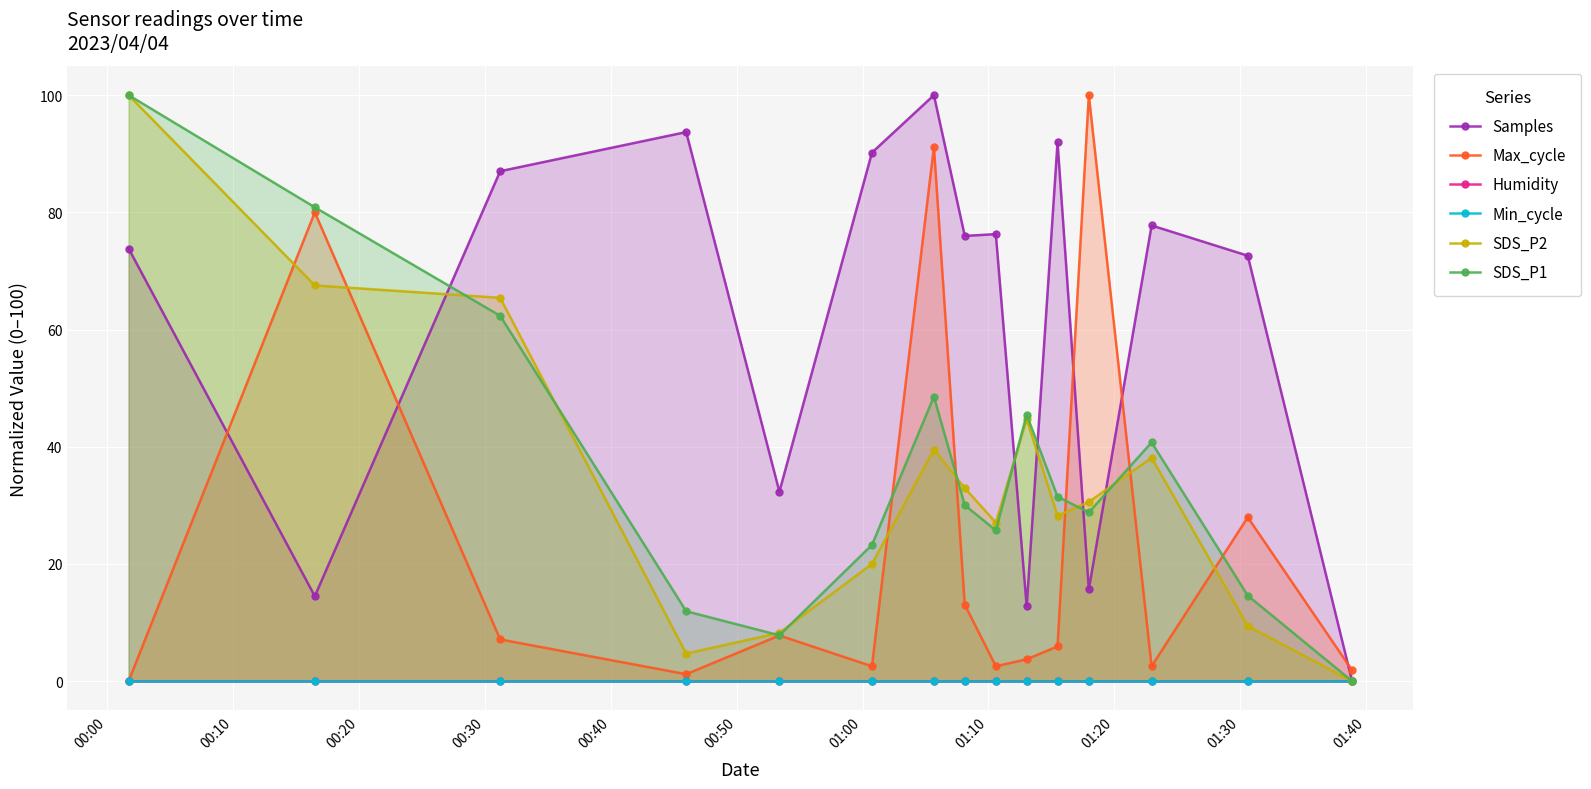

What is the value of the SDS_P2 point at the 11th from the left?

28.2